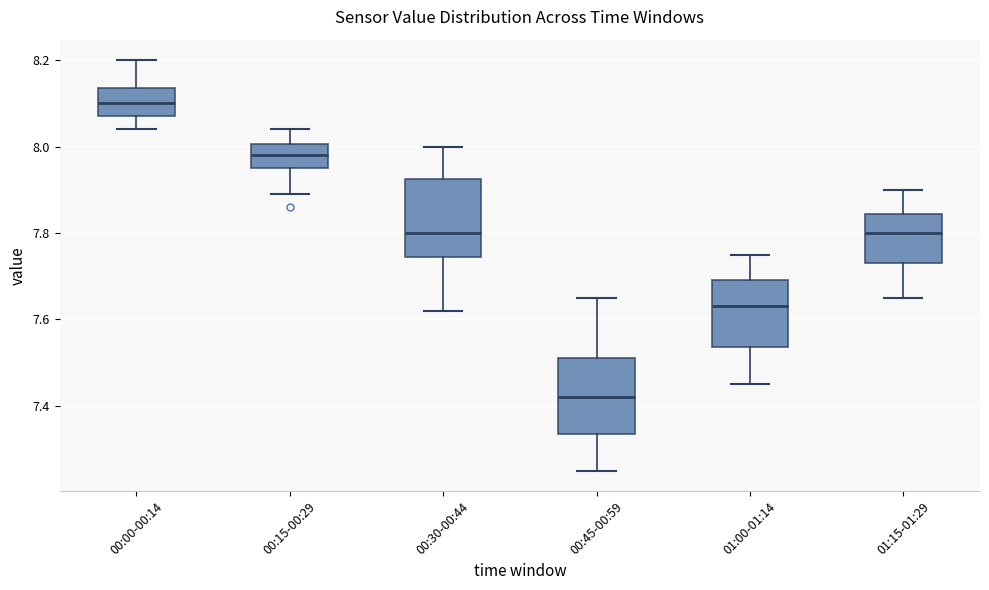

Which box's median line is the highest?

00:00-00:14